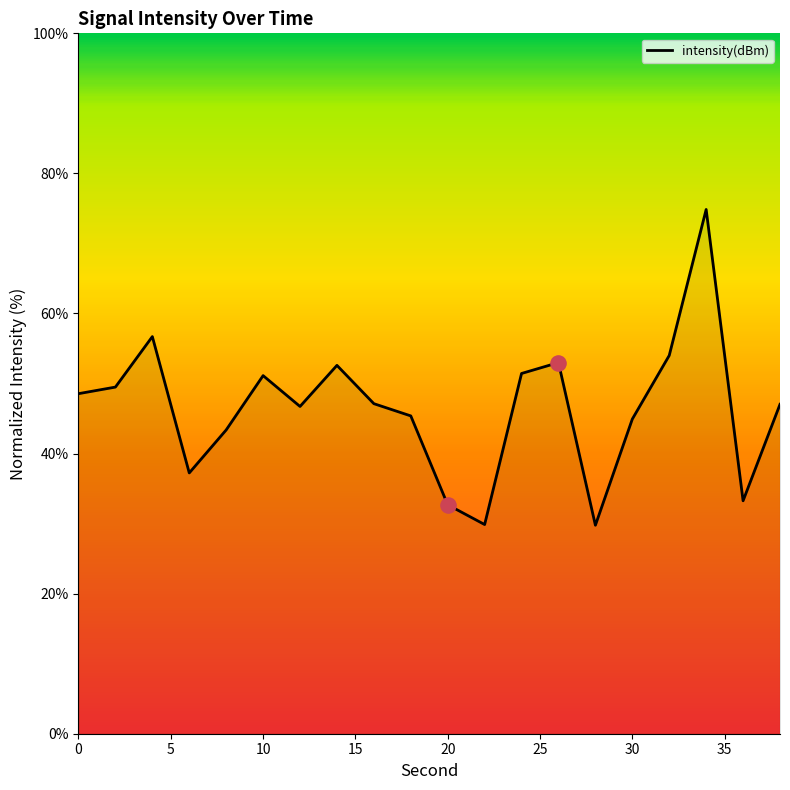

What is the smallest value displayed?

29.8